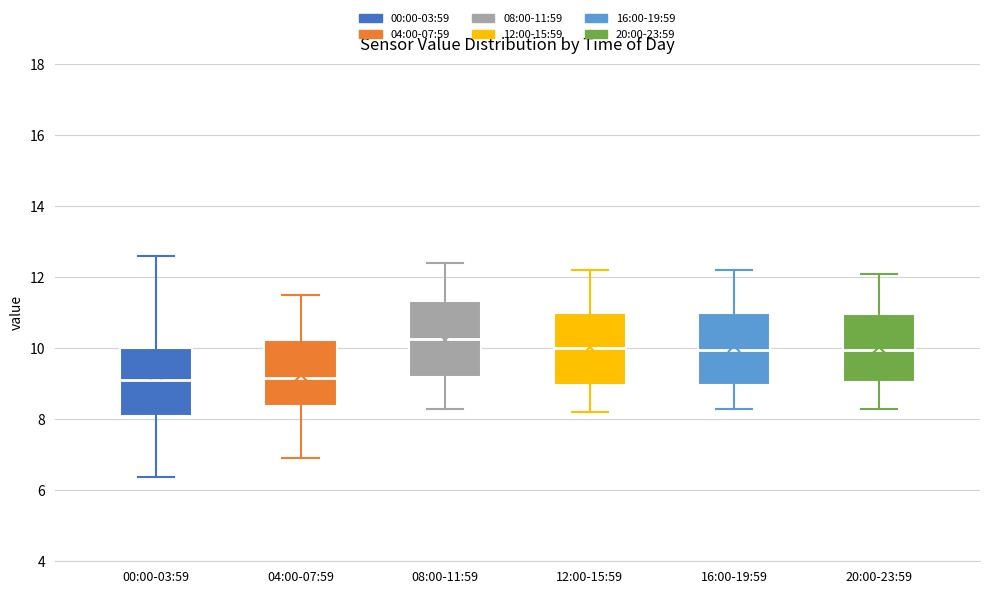

Where does the median line of the box for 20:00-23:59 sit on the y-axis? The values are not printed on the chart, so give them approximately, as read against the axis.

10.0